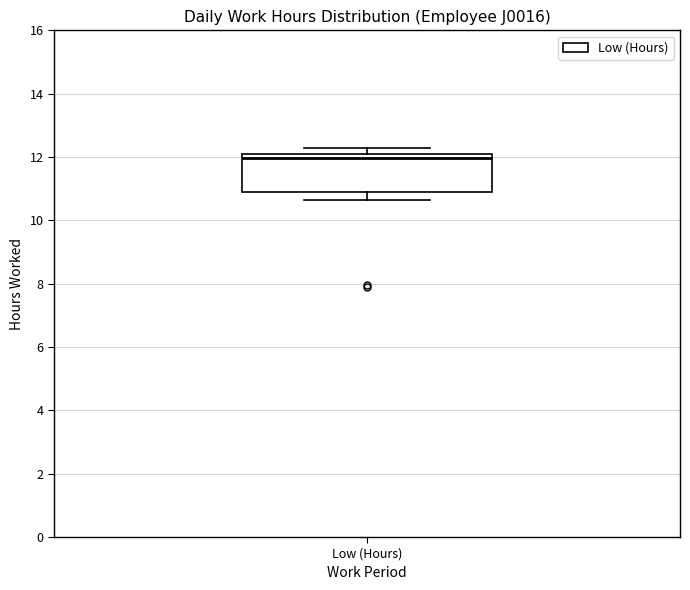

Read this box plot against the y-axis: the position of the median line, the range covered by the box, and the ends of both whiskers. The values are not printed on the chart, so give them approximately, as read against the axis.

median 12.0 (just below the box's upper edge), box 10.8 to 12.0, whiskers 10.6 to 12.2